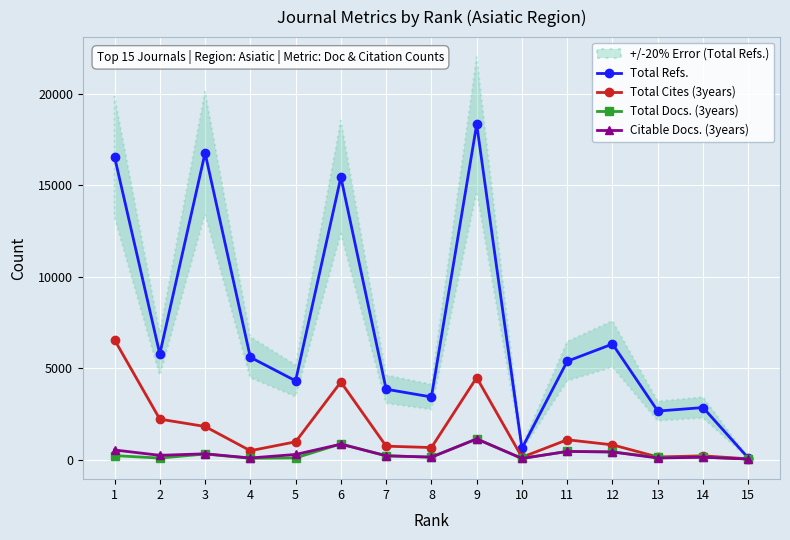

At which category does Total Docs. (3years) reach its first local valley?

2